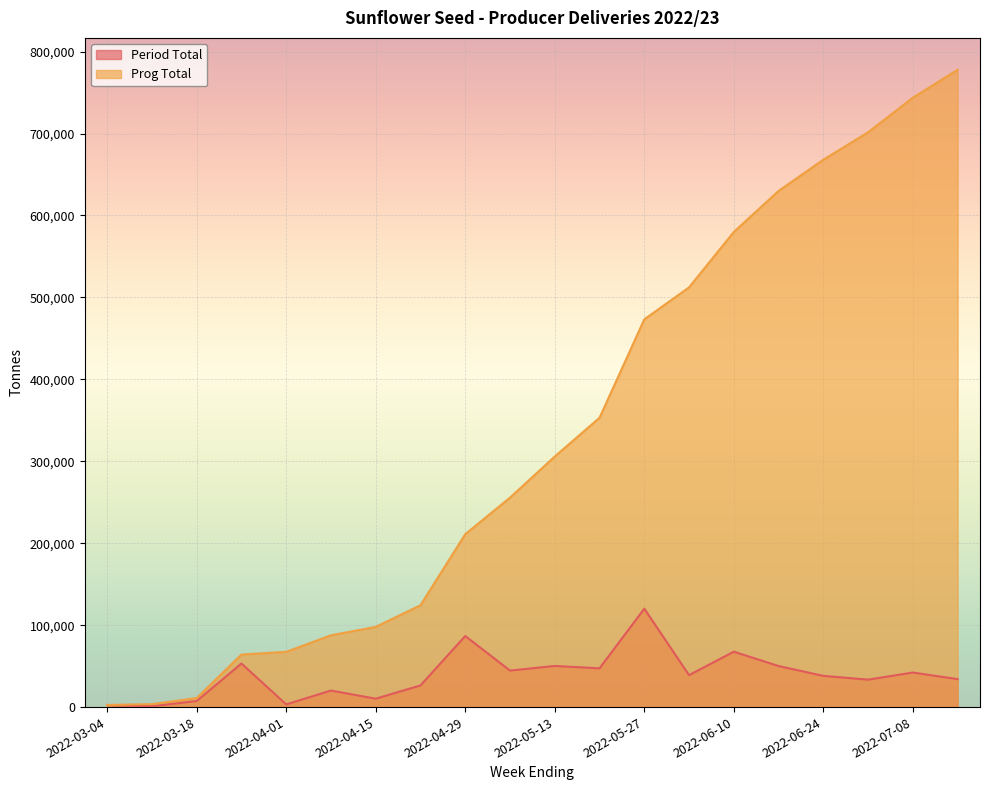

True or false: Period Total and Prog Total intersect in this chart.

False